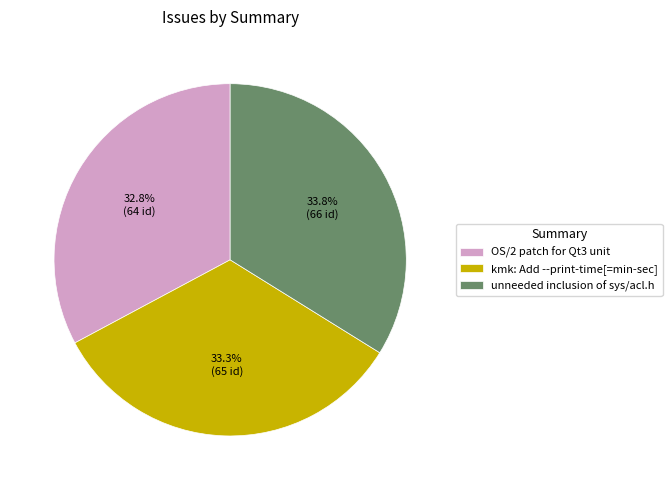

How many slices are in this pie chart?

3